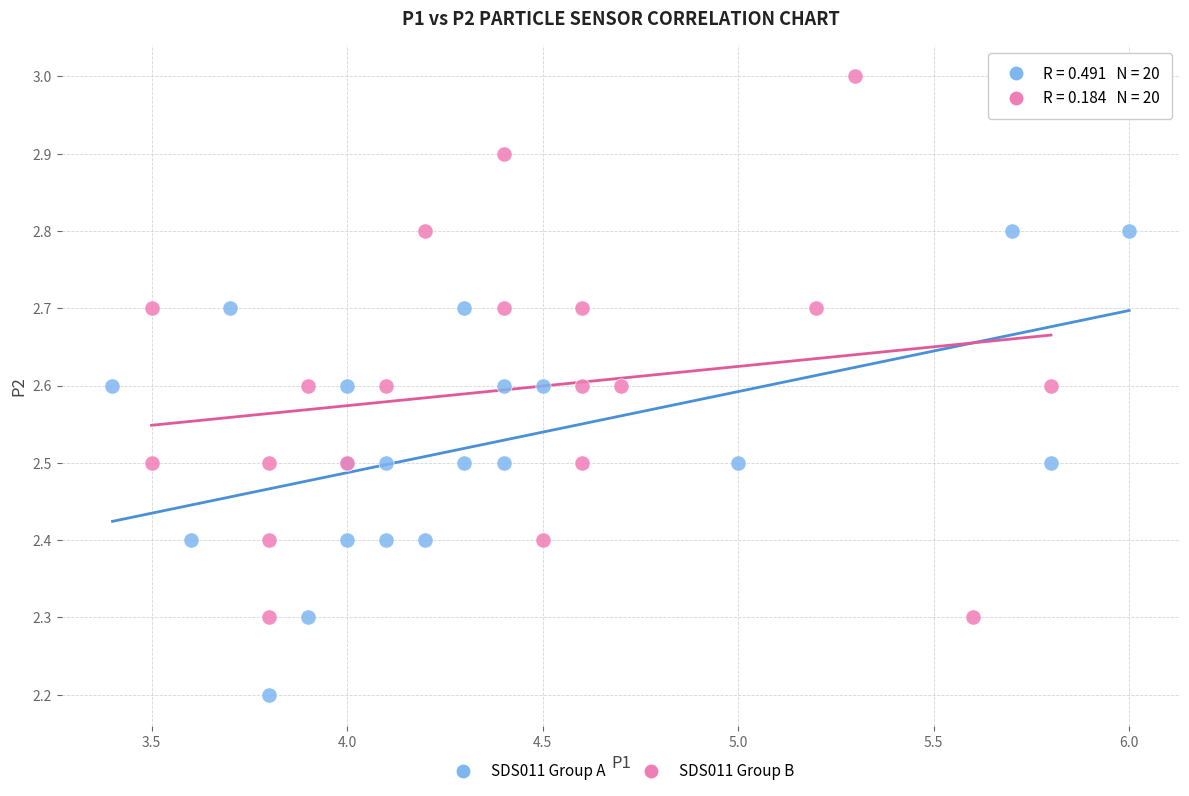

Which series contains the lowest Y value?

SDS011 Group A